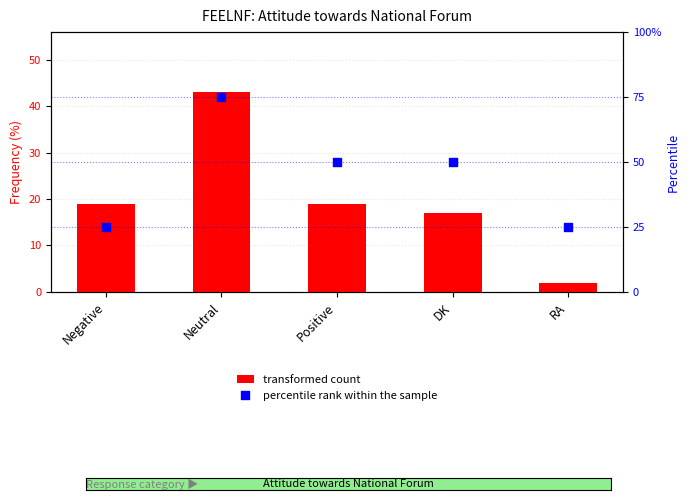

What is the total value across all series at Neutral?

118